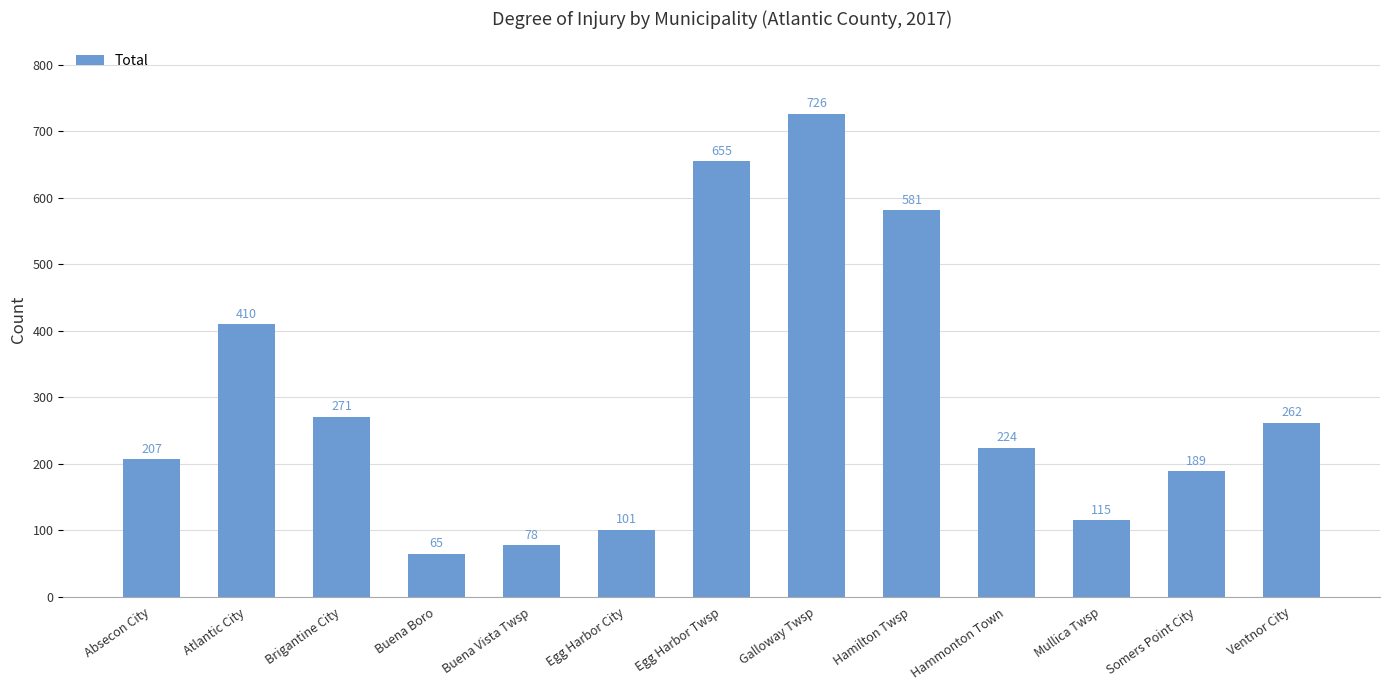

What is the difference between the values at Galloway Twsp and Egg Harbor Twsp?

71